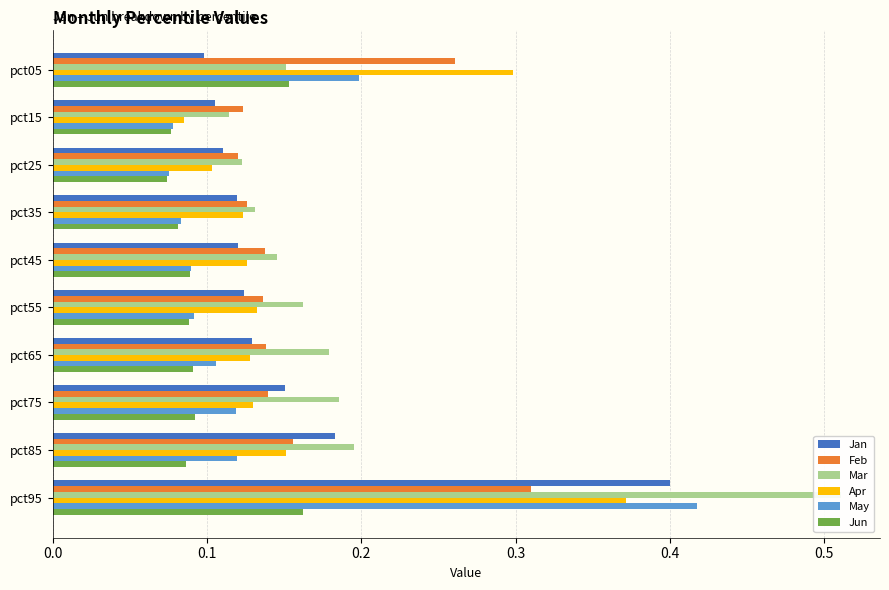

True or false: Jan has a value of 0.4 at pct95.

True